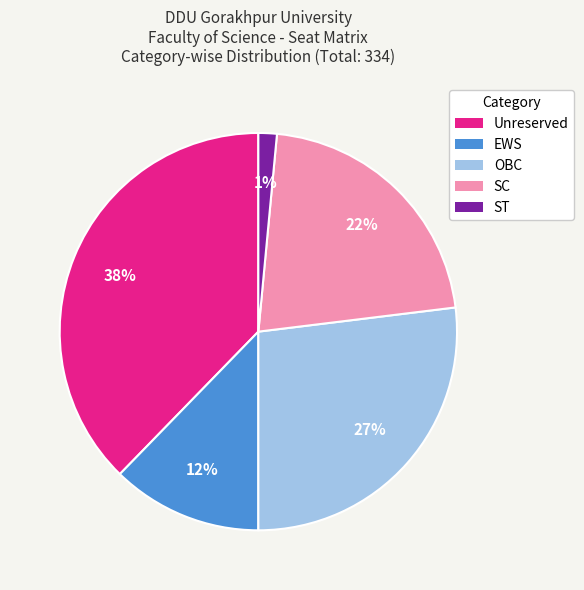

Between SC and ST, which is larger?

SC